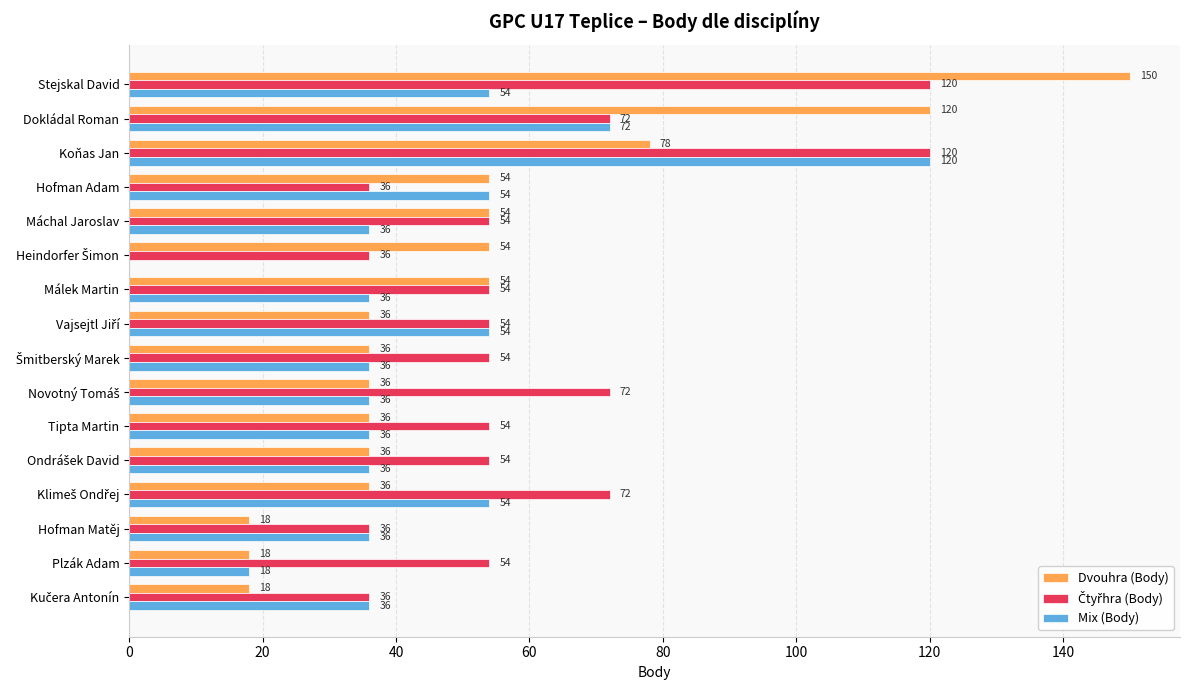

At which category is the sum across all series the highest?

Stejskal David